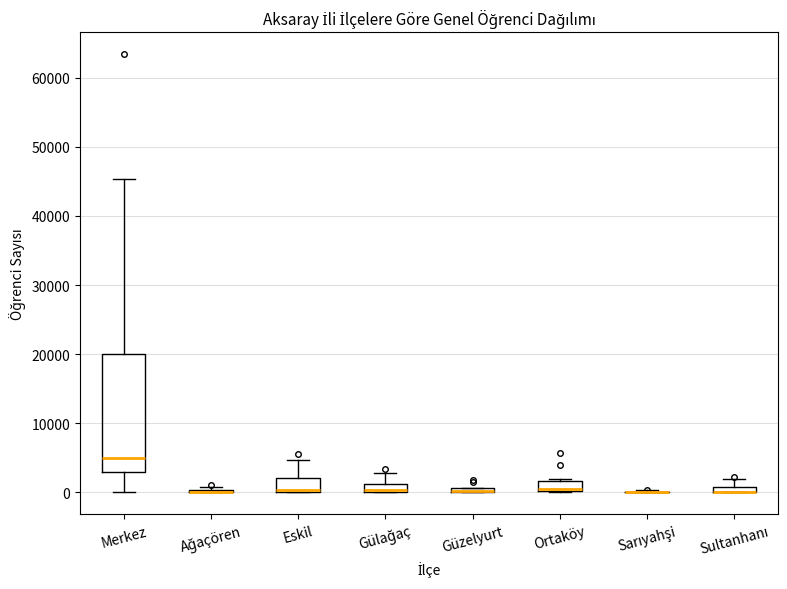

Where is the lower edge of the box for Güzelyurt on the y-axis? The values are not printed on the chart, so give them approximately, as read against the axis.

0